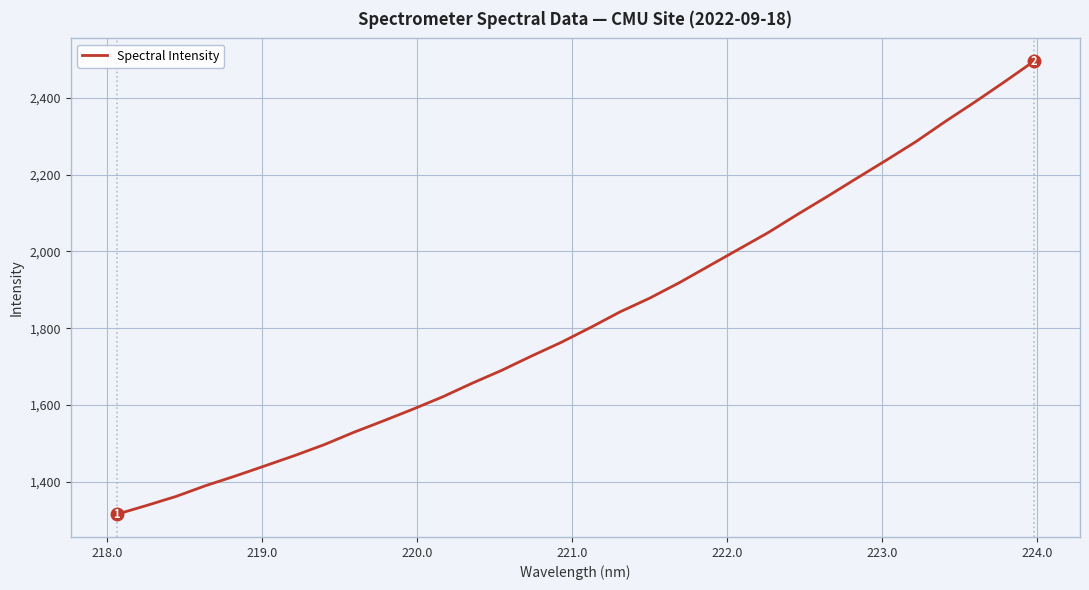

What is the difference between the maximum and minimum values?

1181.2